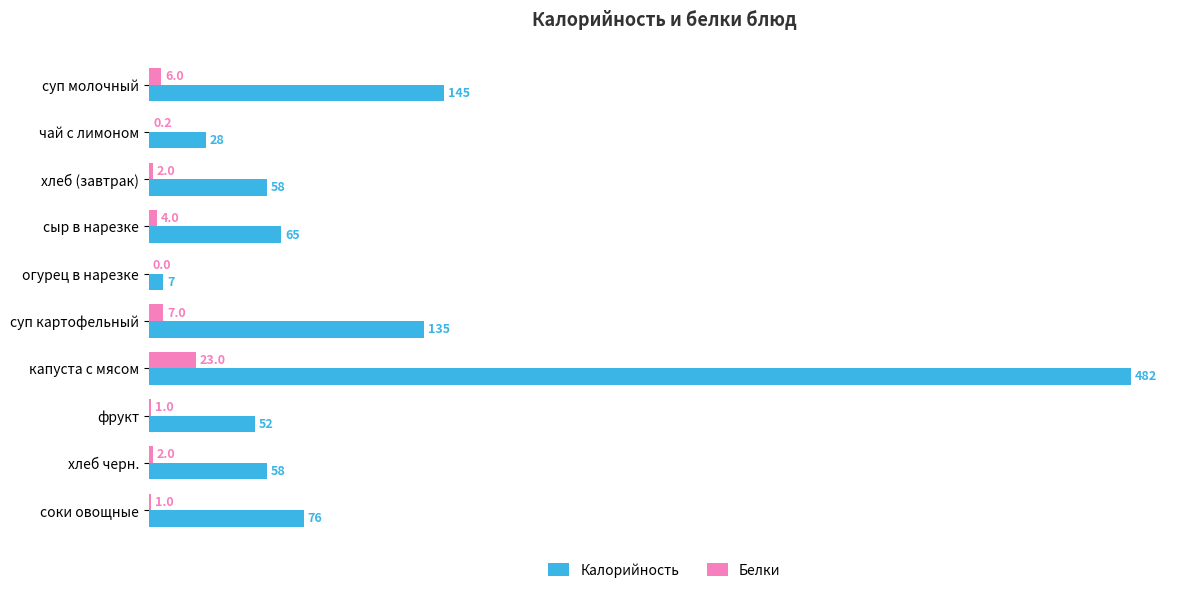

What is the greatest value displayed?

482.0